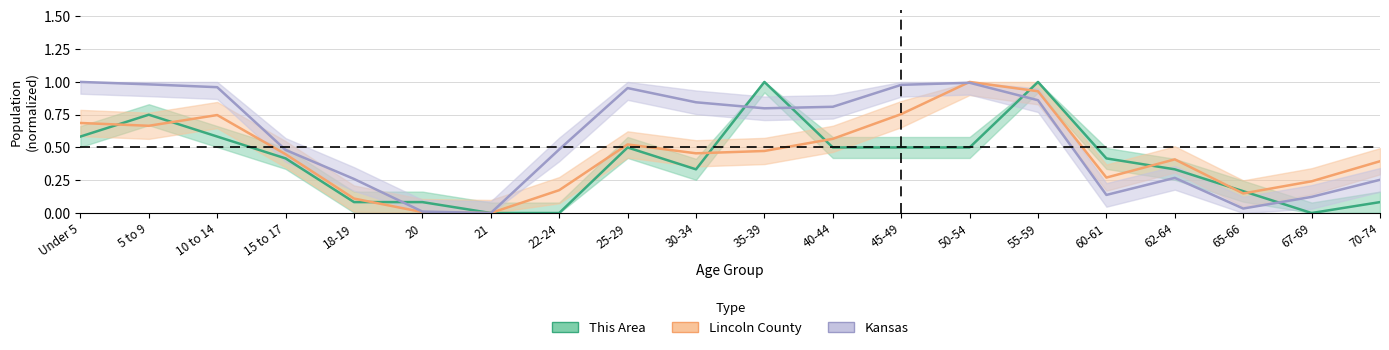

Which series has the largest total across all categories?

Kansas